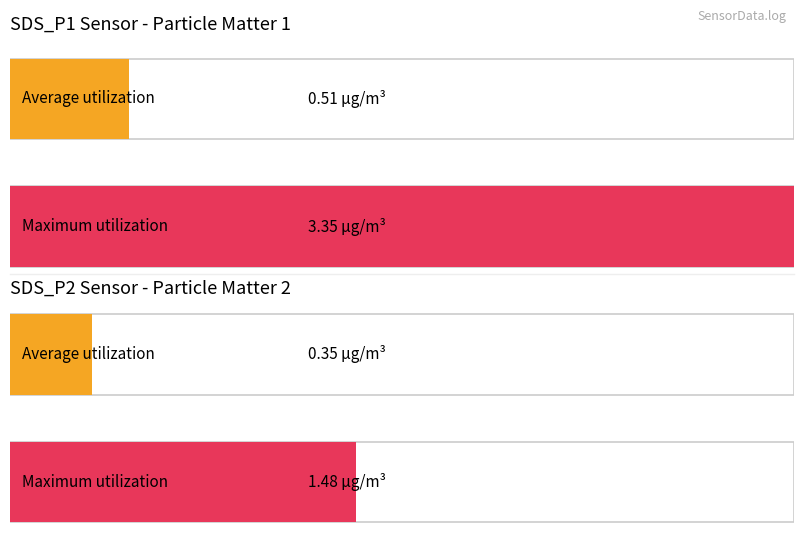

What is the maximum value for SDS_P1?

3.4